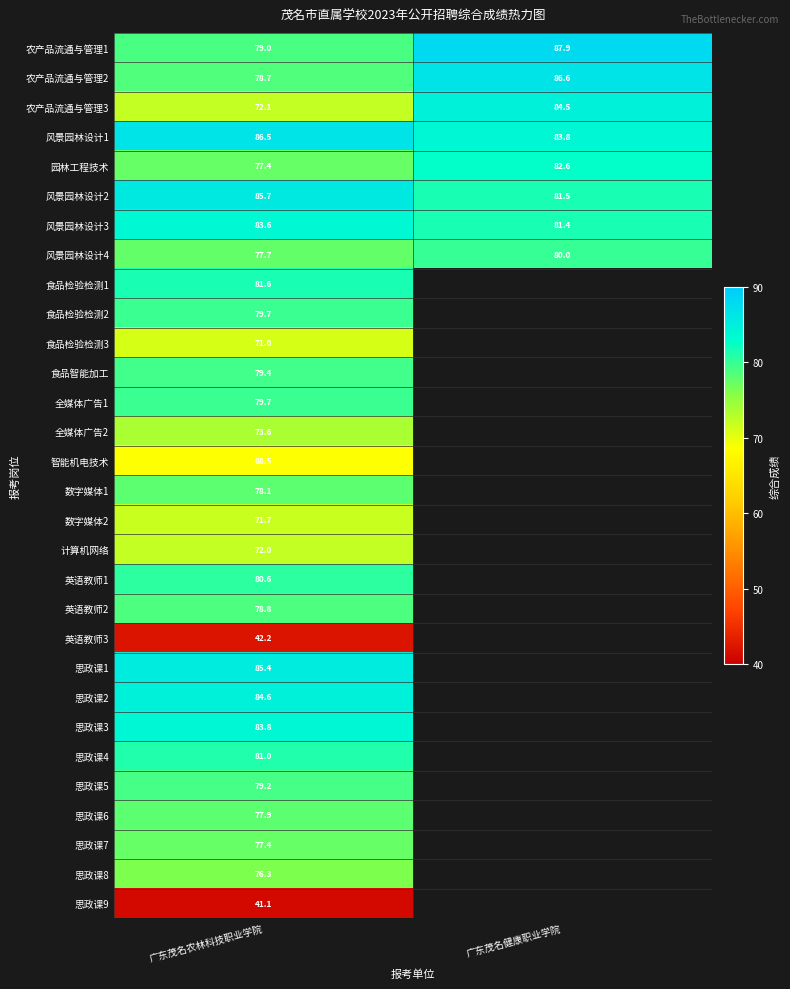

Where is 风景园林设计4 nearest to the value 78?

广东茂名农林科技职业学院